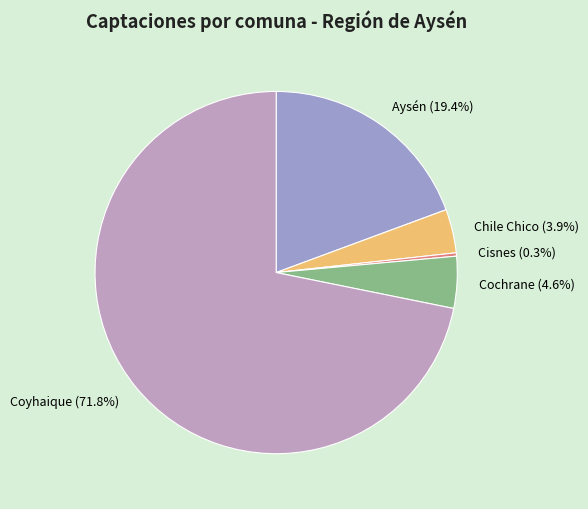

Count the number of slices in the pie.

5